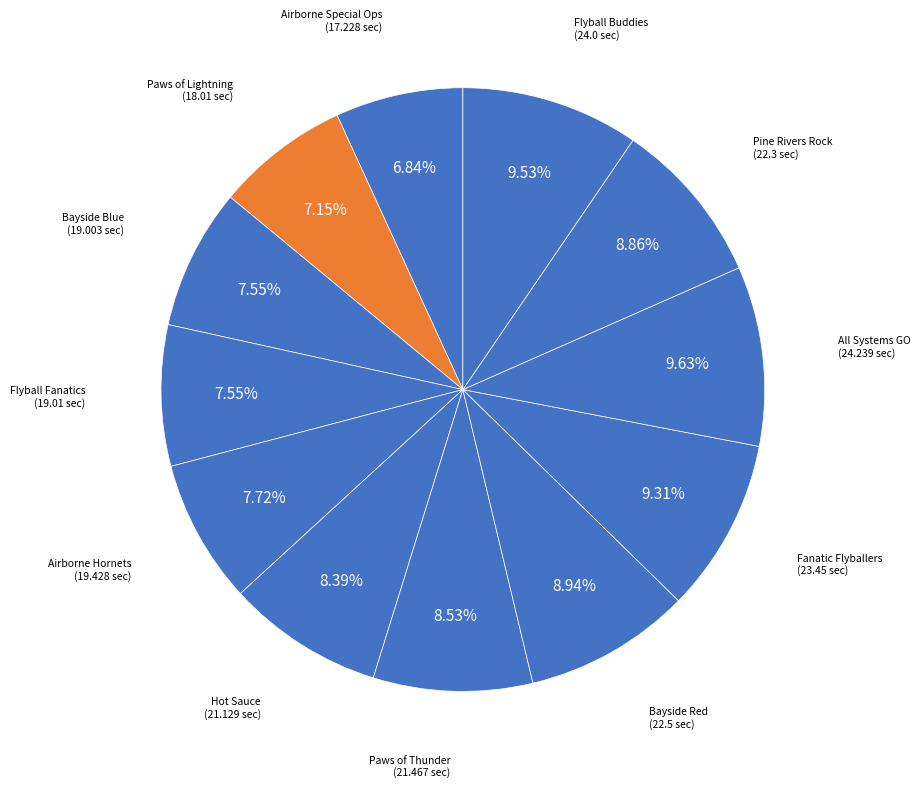

Does any single category account for the majority?

No